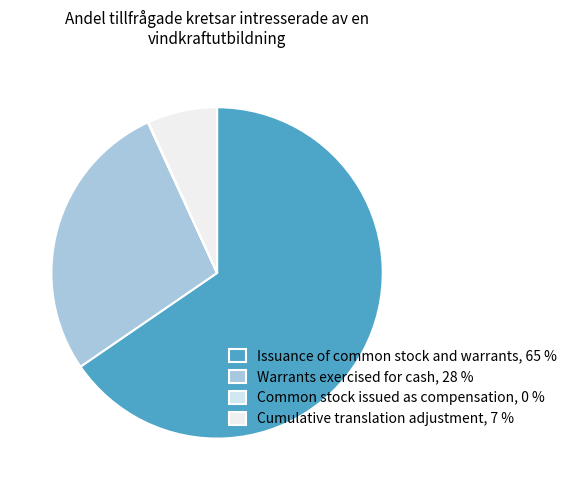

Does Warrants exercised for cash account for over 50% of the chart?

No